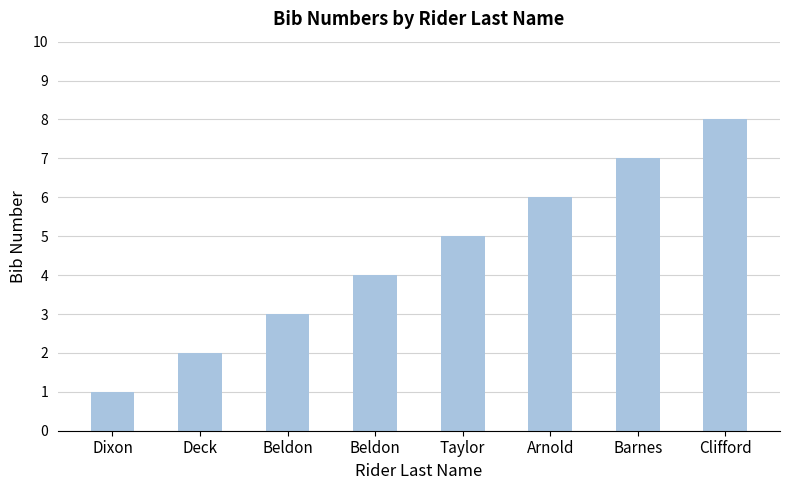

What is the change in value from Beldon to Taylor?

+2